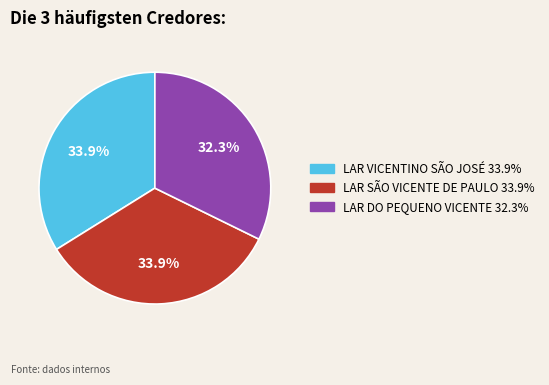

What is the ratio of the value at LAR DO PEQUENO VICENTE to the value at LAR VICENTINO SÃO JOSÉ?

1.0